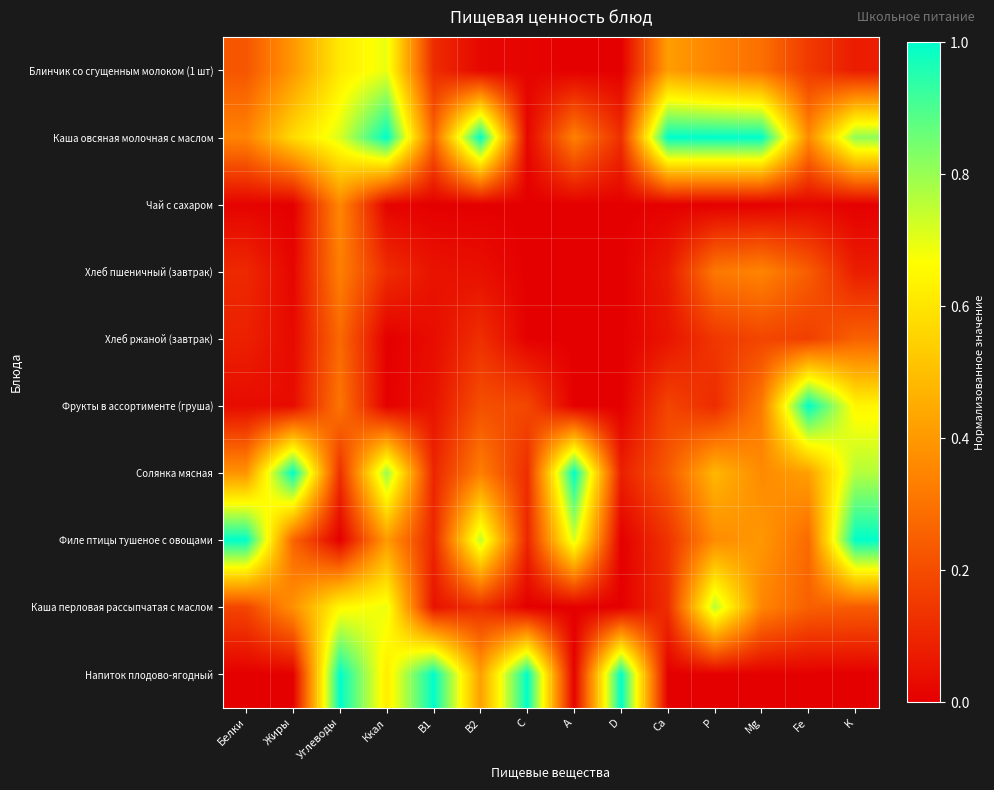

List the series in order of their peak value, highest first.

Каша овсяная молочная с маслом, Фрукты в ассортименте (груша), Солянка мясная, Филе птицы тушеное с овощами, Напиток плодово-ягодный, Каша перловая рассыпчатая с маслом, Блинчик со сгущенным молоком (1 шт), Чай с сахаром, Хлеб пшеничный (завтрак), Хлеб ржаной (завтрак)